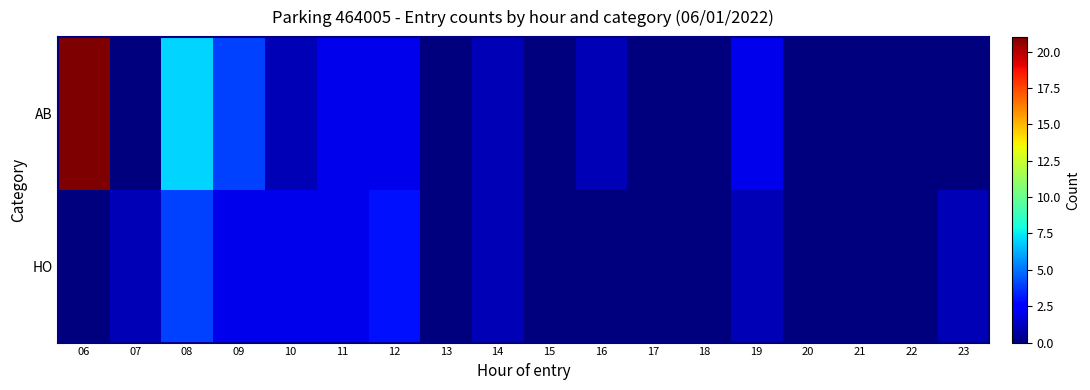

Between 13 and 15, which series saw the biggest shift?

AB